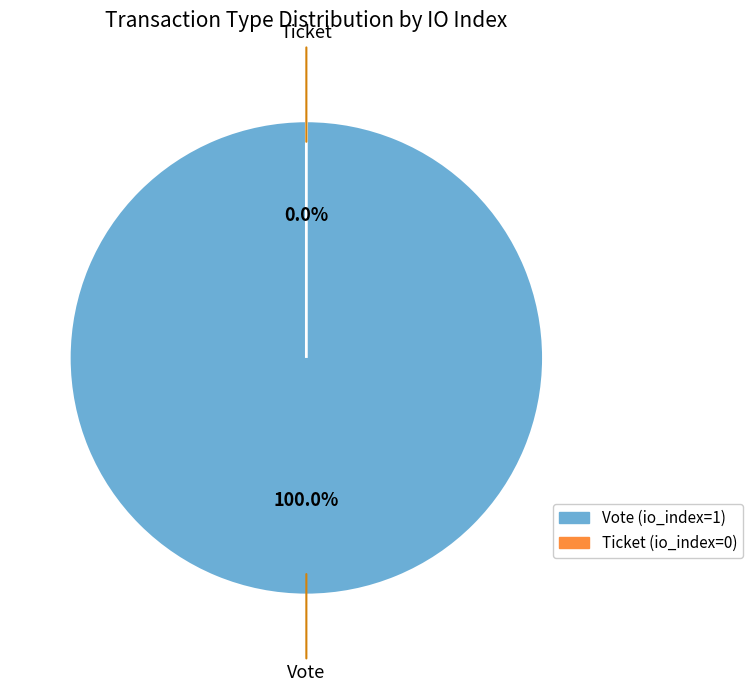

Which has a higher value, Ticket or Vote?

Vote